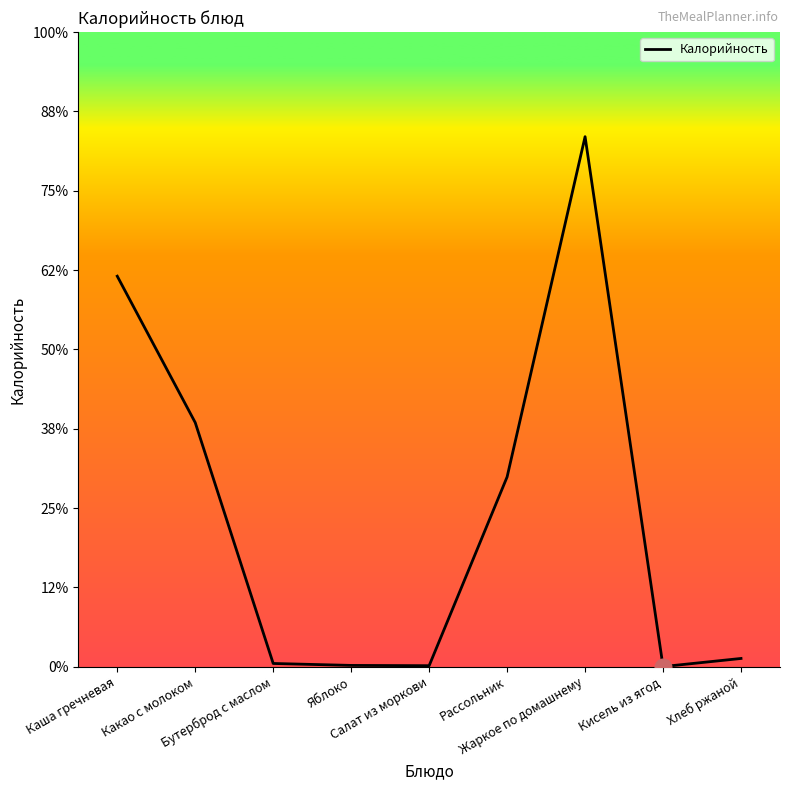

Reading right to left, what are all the values shown in this chart?

5.3	0.2	334.1	119.7	0.7	0.9	2.1	153.9	246.2